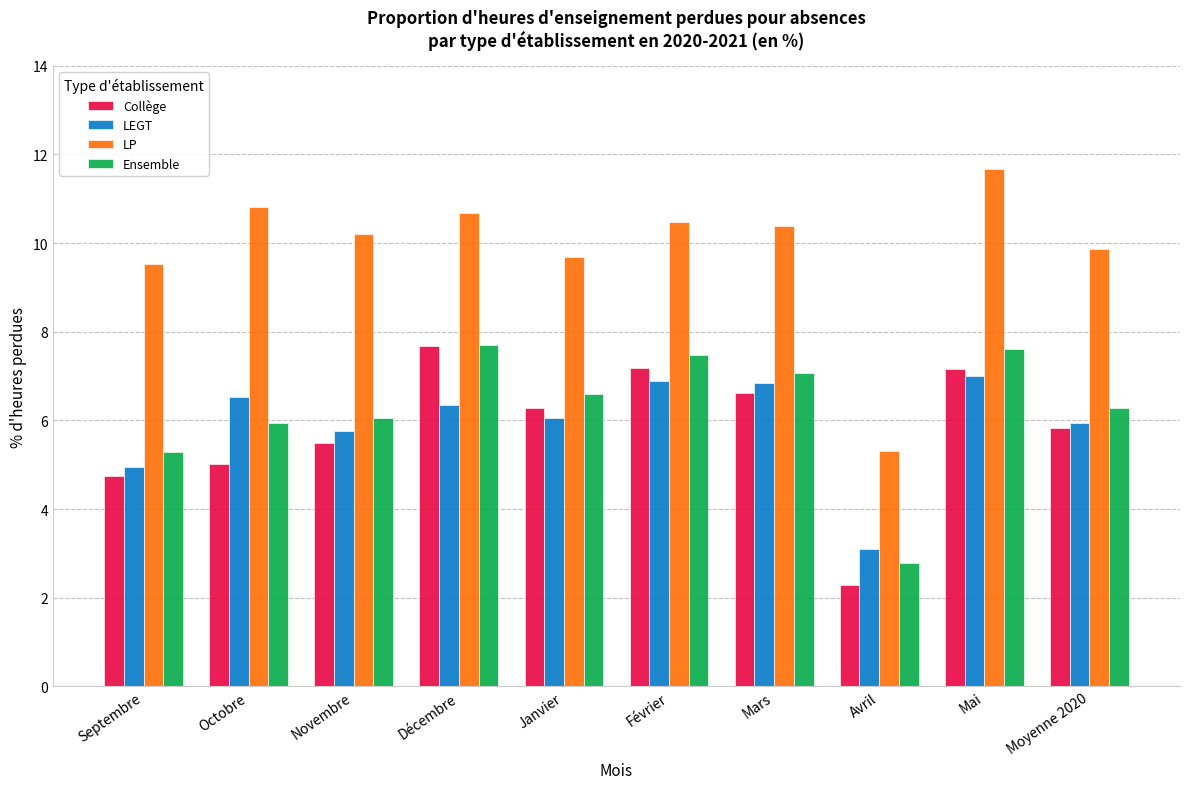

What is the label of the 9th bar from the right?

Octobre